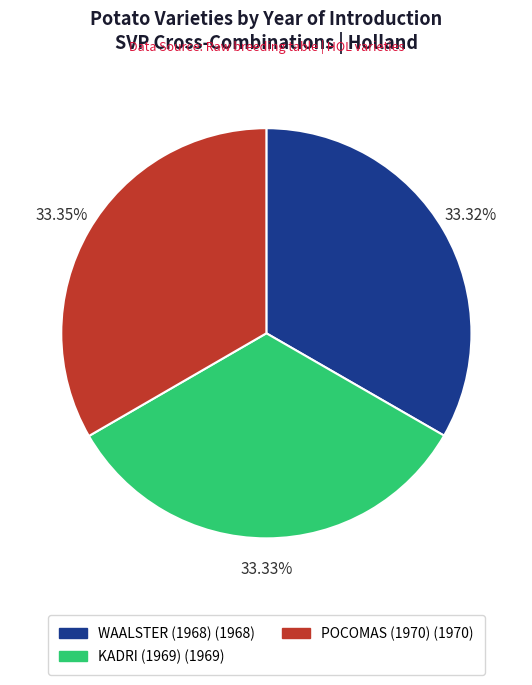

What percentage is NOT represented by KADRI (1969)?

66.7%